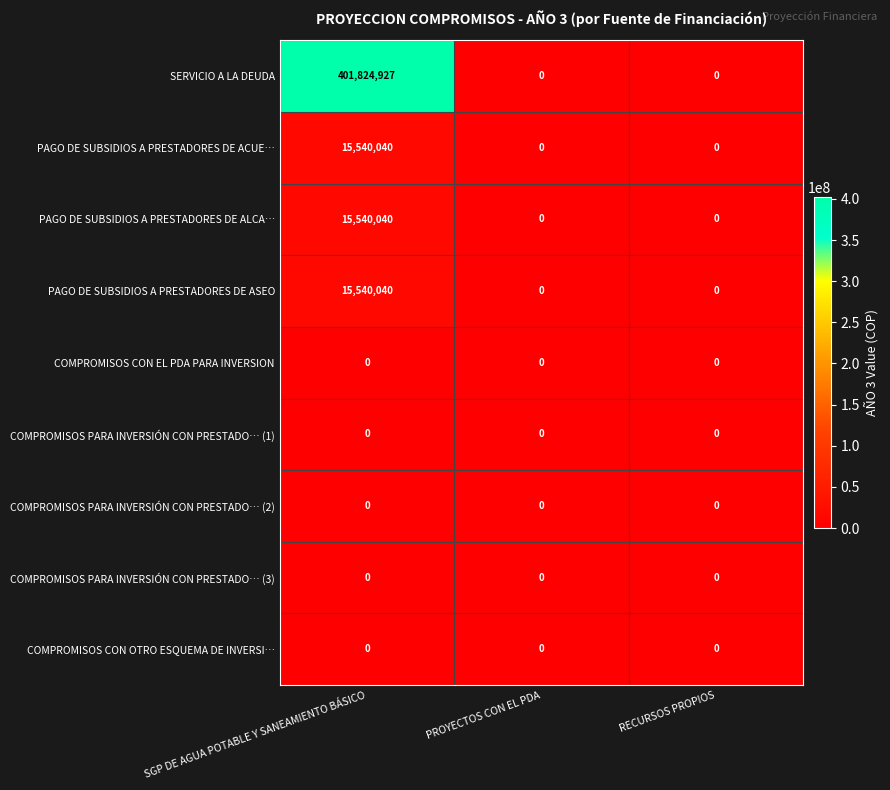

Which series has the widest spread of values?

SERVICIO A LA DEUDA